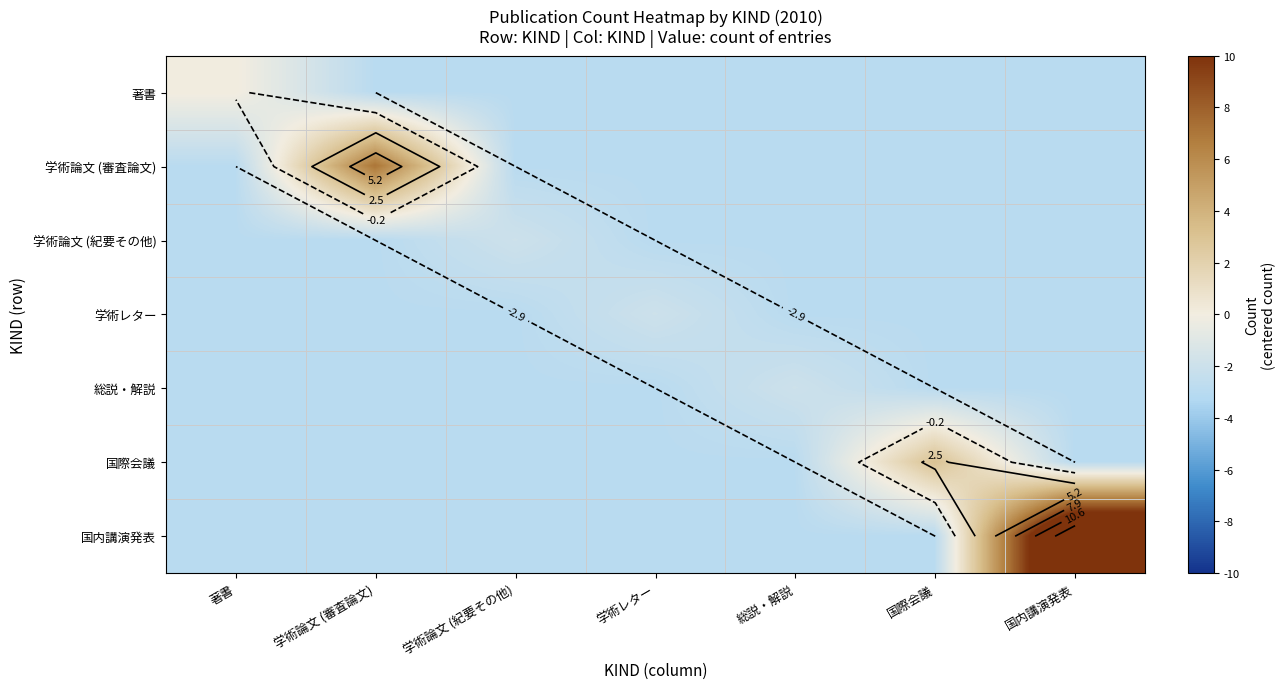

What is the smallest value displayed?

-2.9